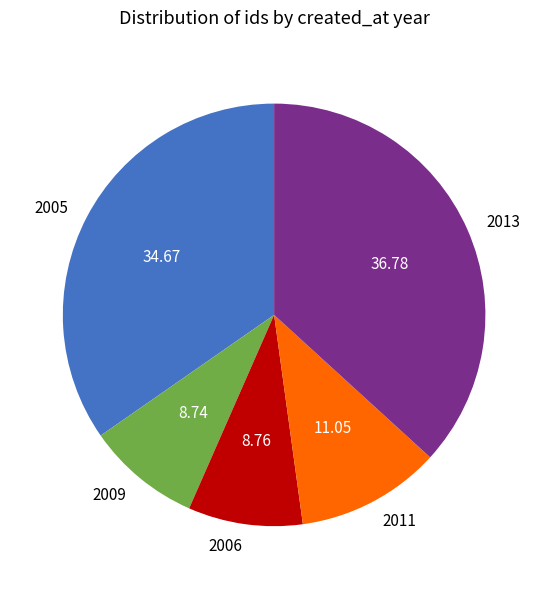

Which slice is the largest?

2013